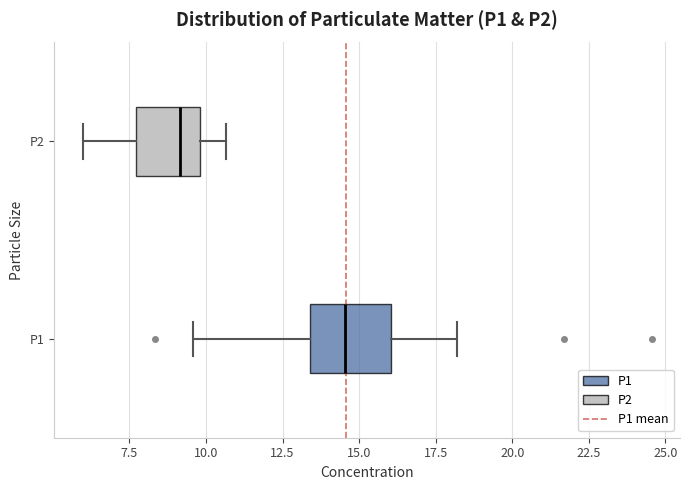

Where does the right whisker of the box for P2 end on the x-axis? The values are not printed on the chart, so give them approximately, as read against the axis.

10.5